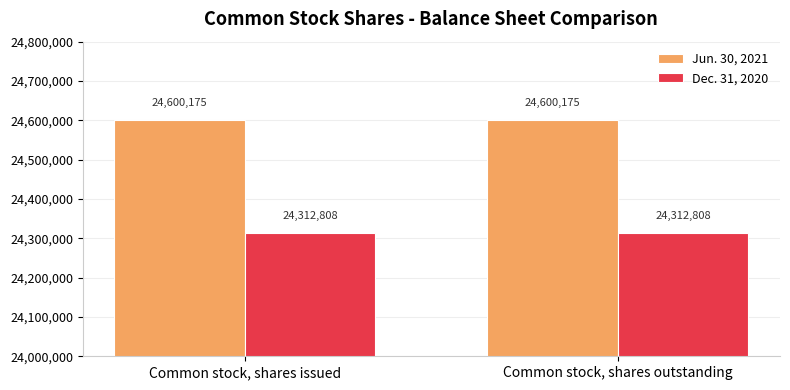

What is the smallest value displayed?

24312808